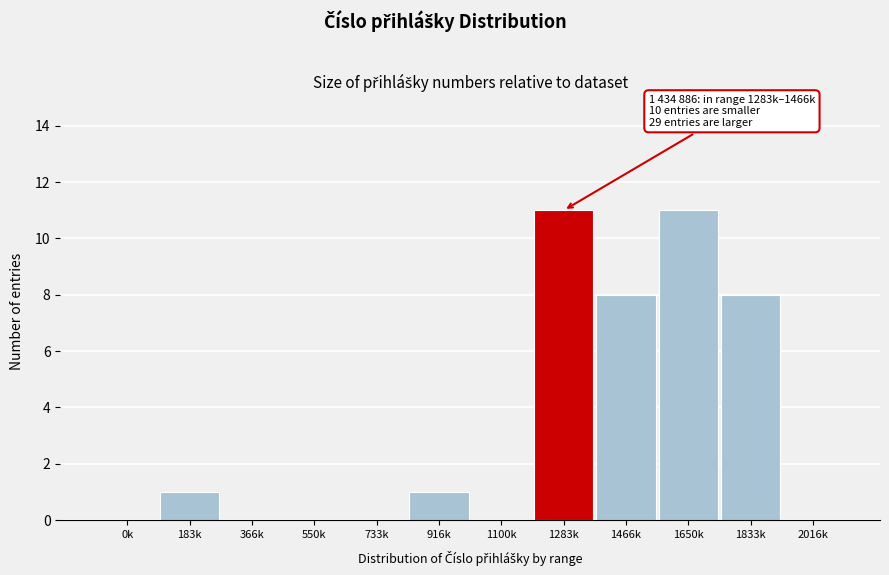

Reading left to right, list all the values displayed in this chart.

0k=0	183k=1	366k=0	550k=0	733k=0	916k=1	1100k=0	1283k=11	1466k=8	1650k=11	1833k=8	2016k=0